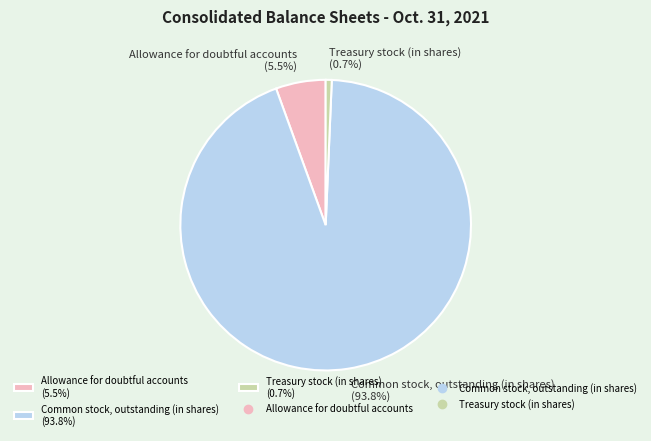

Between Allowance for doubtful accounts and Treasury stock (in shares), which is larger?

Allowance for doubtful accounts